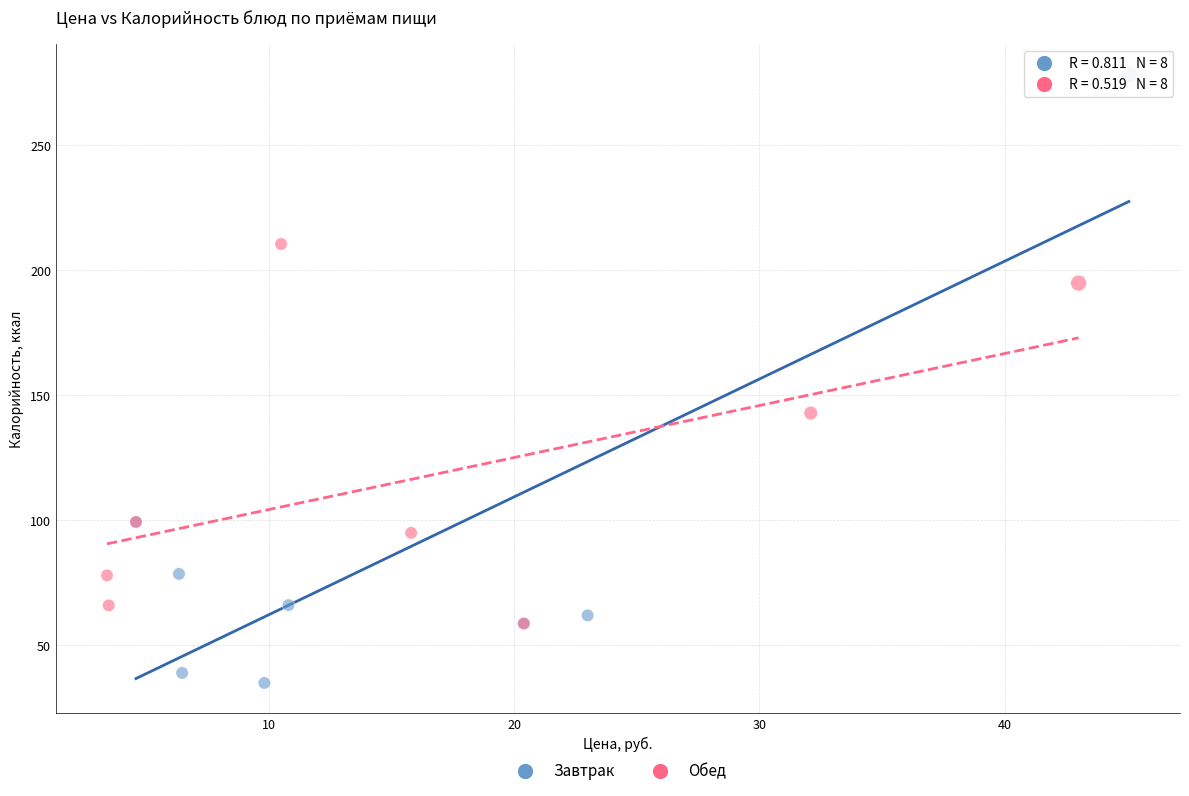

Which series reaches the minimum Y coordinate?

Завтрак